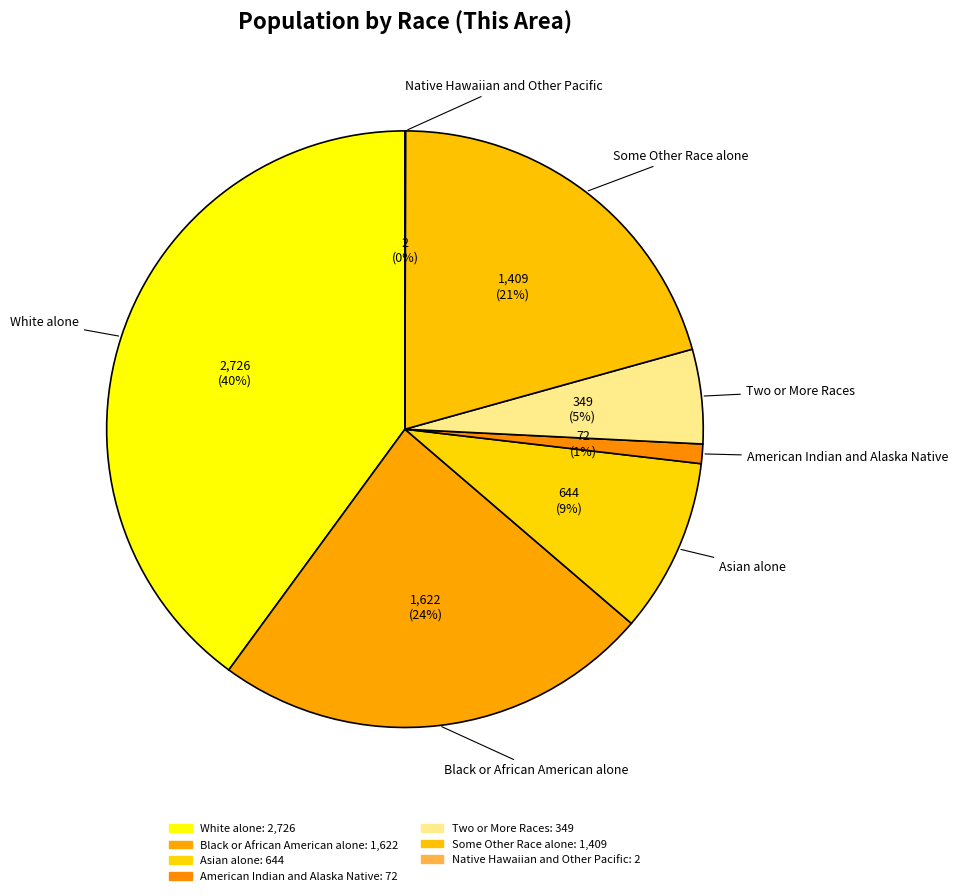

Which slice is the smallest?

Native Hawaiian and Other Pacific